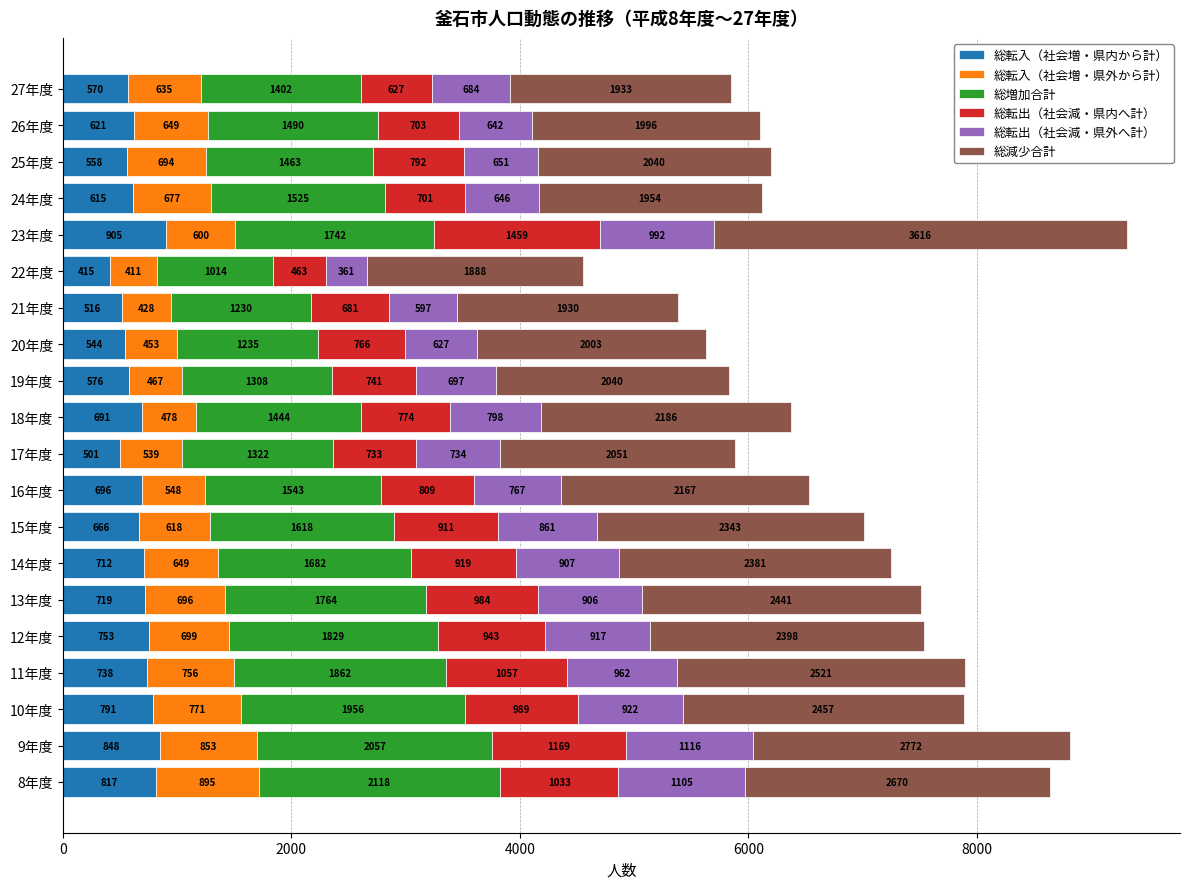

At which category is the sum across all series the highest?

23年度